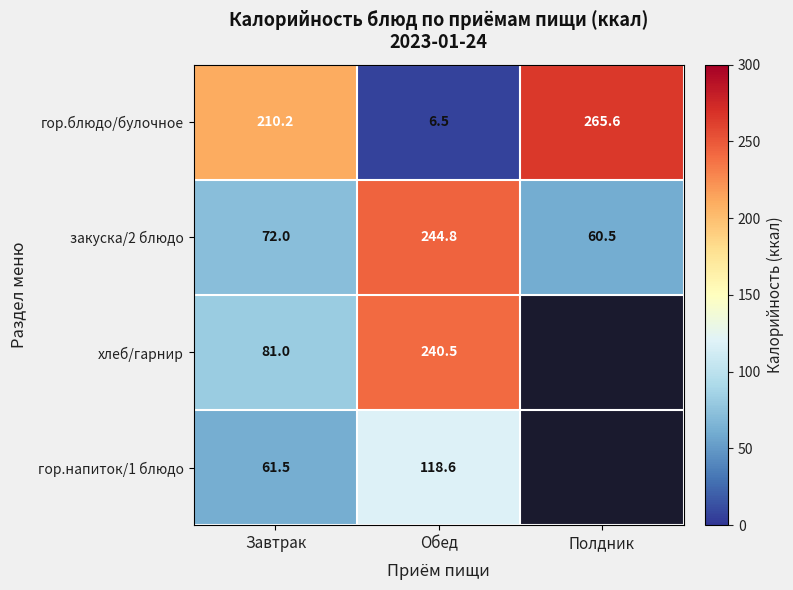

Between Завтрак and Обед, which series saw the biggest shift?

гор.блюдо/булочное